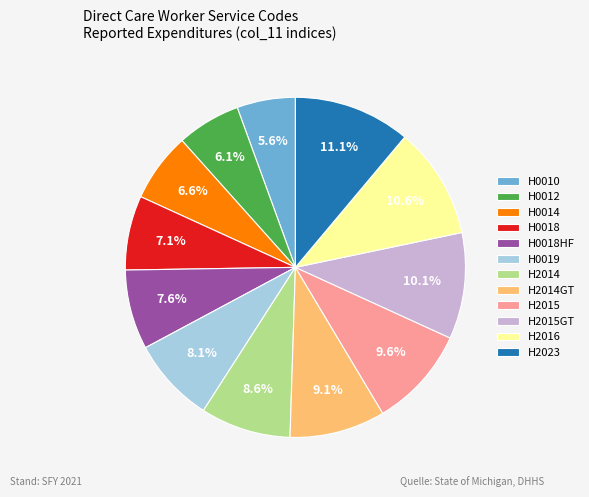

How many segments does this pie chart have?

12